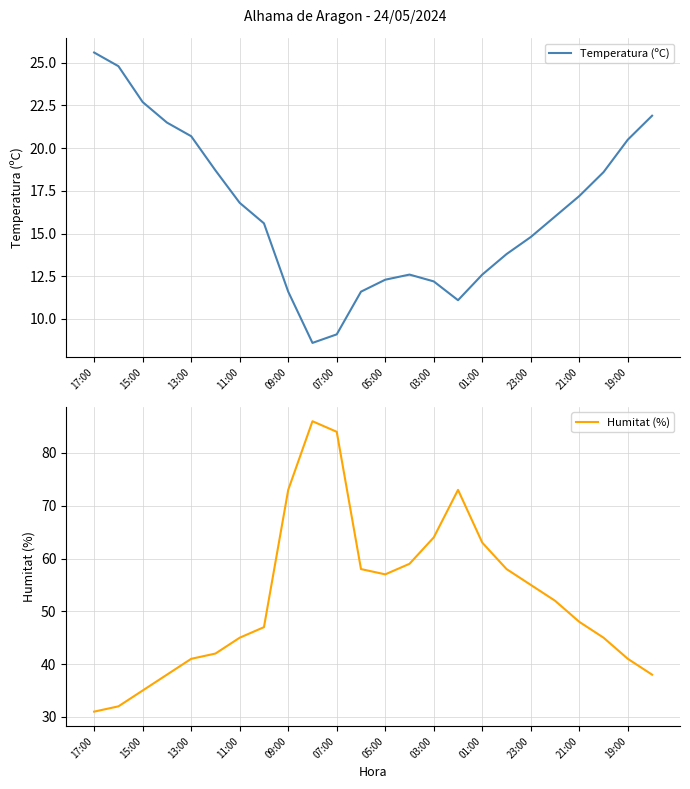

At which label does Temperatura (ºC) reach its peak?

17:00